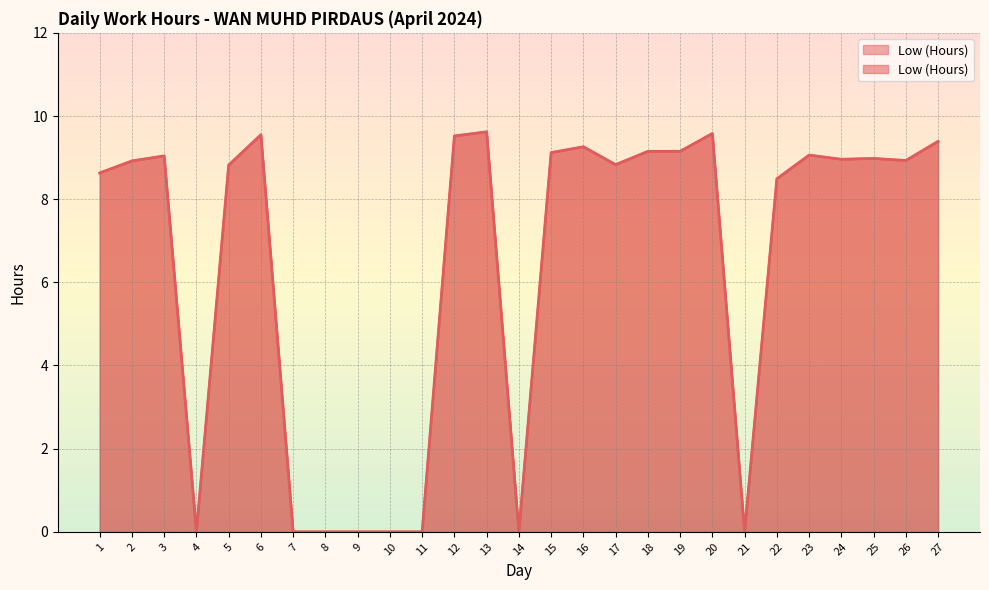

How many positive values are there?

19